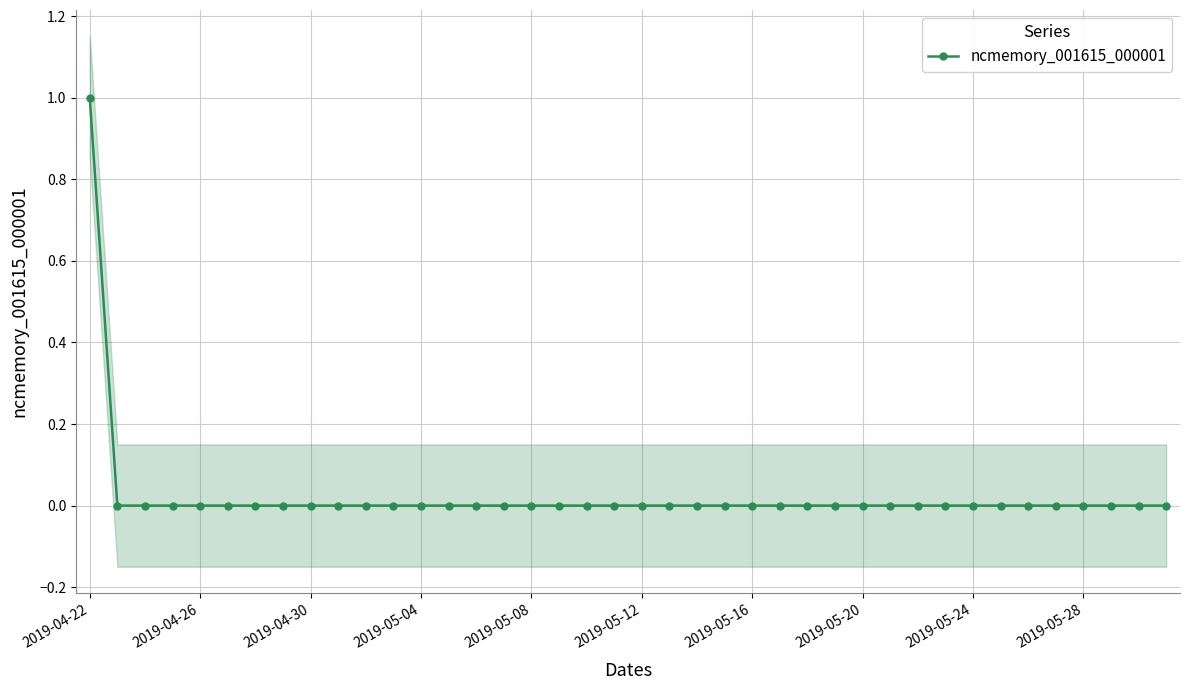

Does the chart display data point markers on the line(s)?

Yes